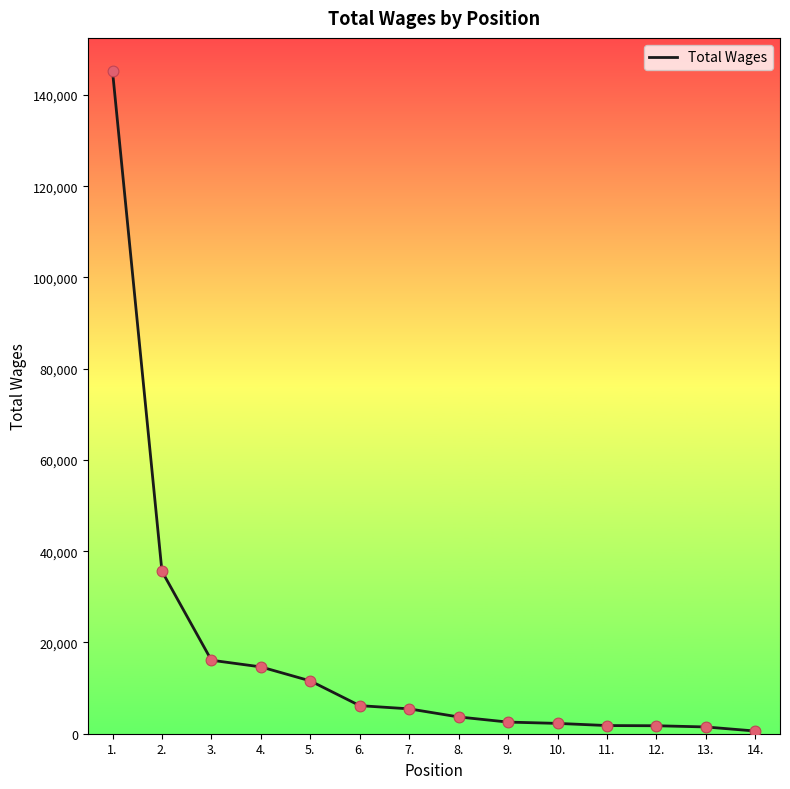

Which has a higher value, 2. or 1.?

1.